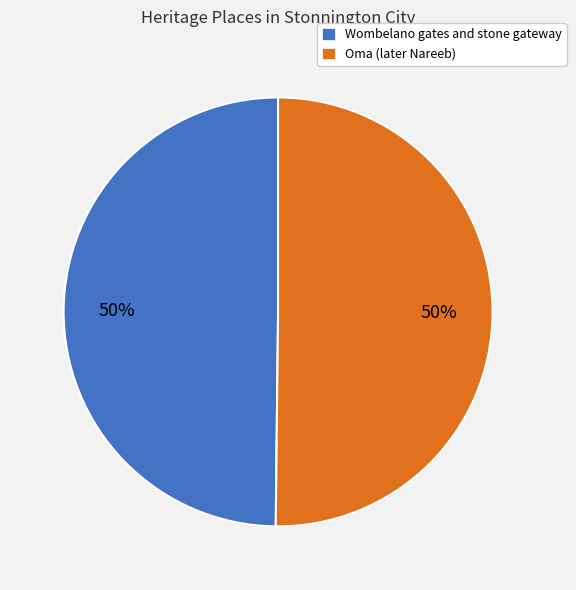

Approximately how many times larger is the value at Oma (later Nareeb) compared to Wombelano gates and stone gateway?

1.0